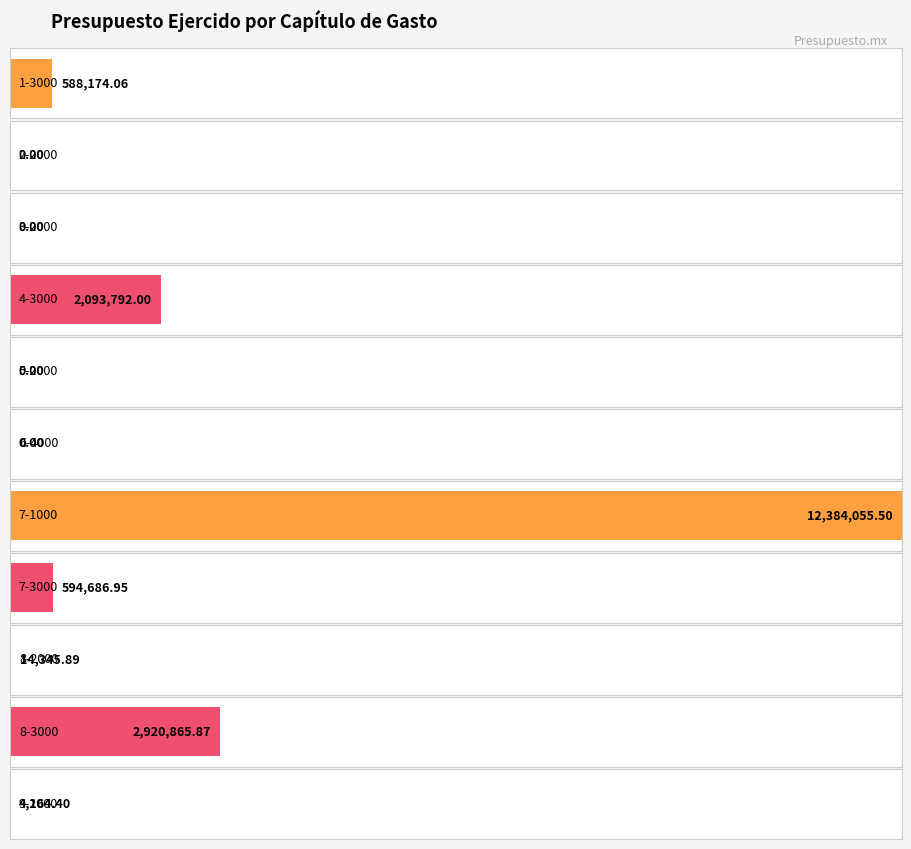

What is the value of the 9th bar from the left?

14345.9